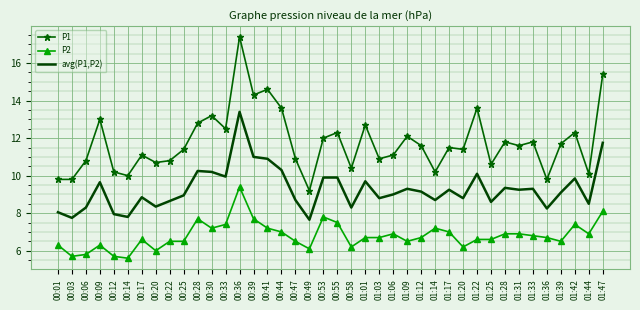

What are all the series names shown in the legend?

P1, P2, avg(P1,P2)